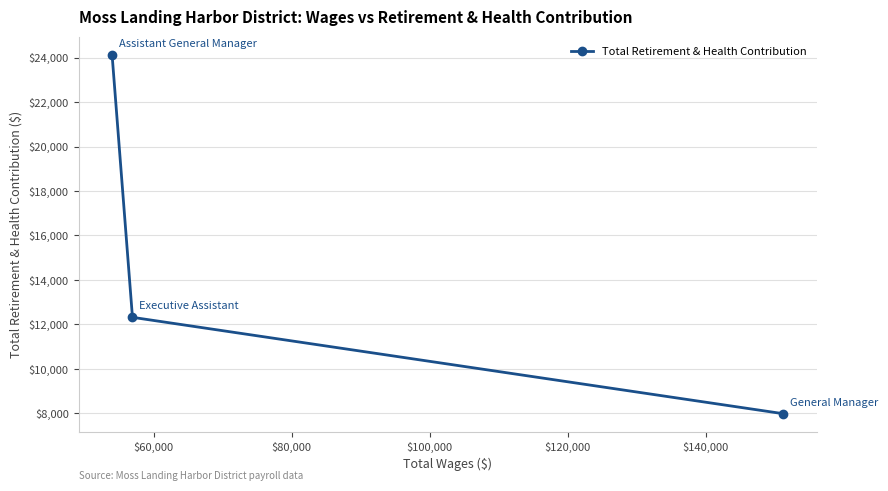

What is the value of the 2nd point from the left?

12318